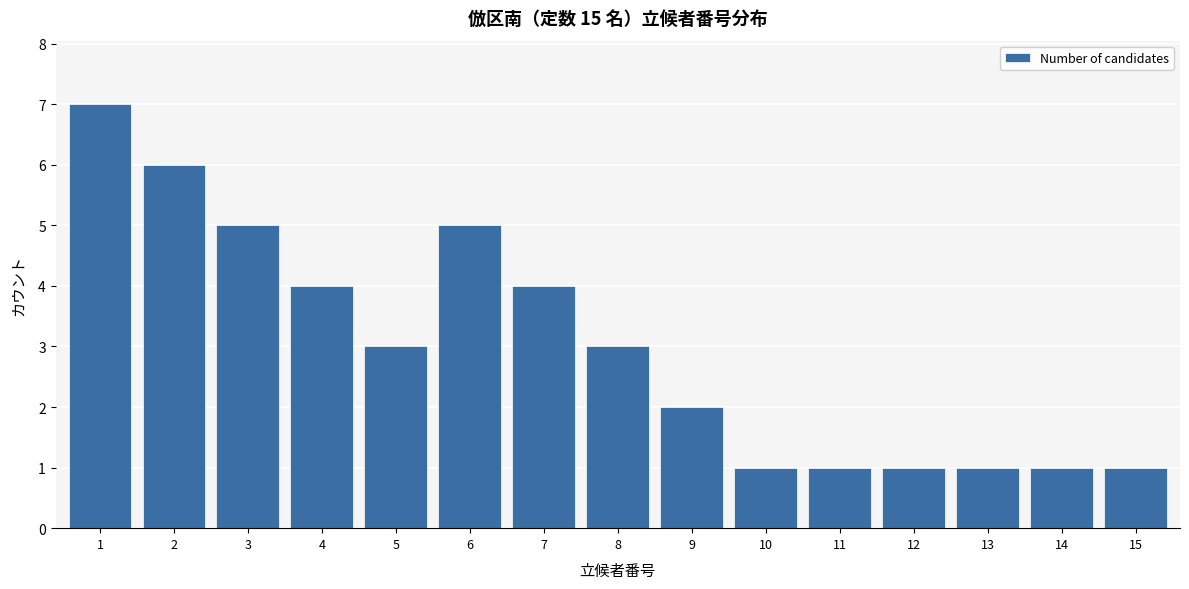

Reading right to left, list all the values displayed in this chart.

15=1	14=1	13=1	12=1	11=1	10=1	9=2	8=3	7=4	6=5	5=3	4=4	3=5	2=6	1=7